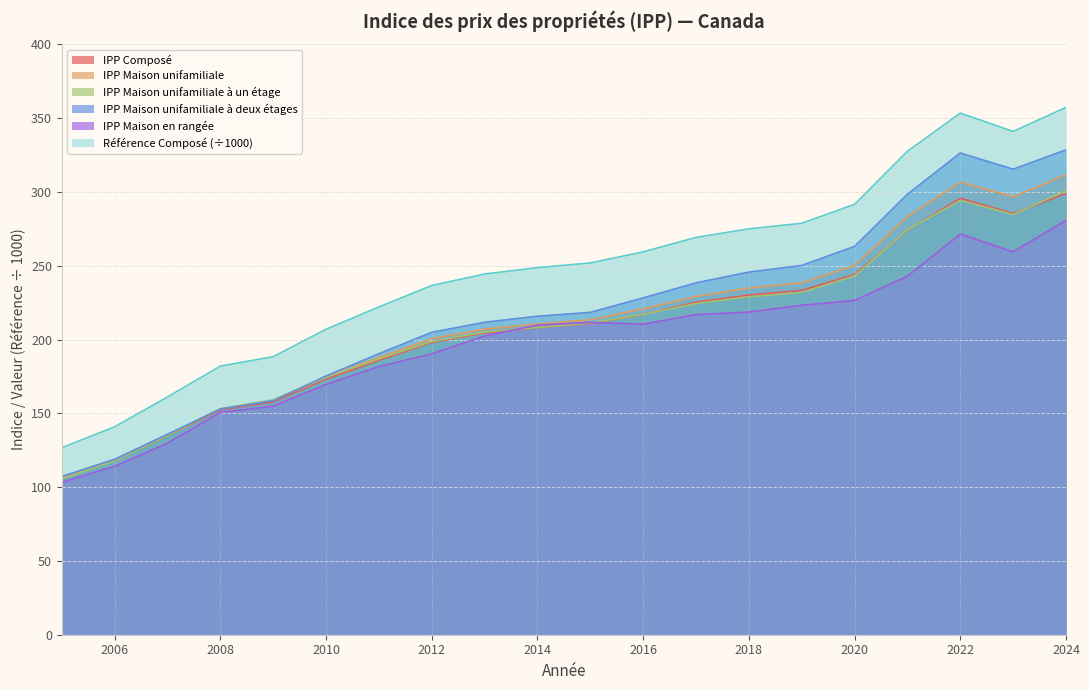

Where is IPP Maison unifamiliale à deux étages nearest to the value 217?

2014